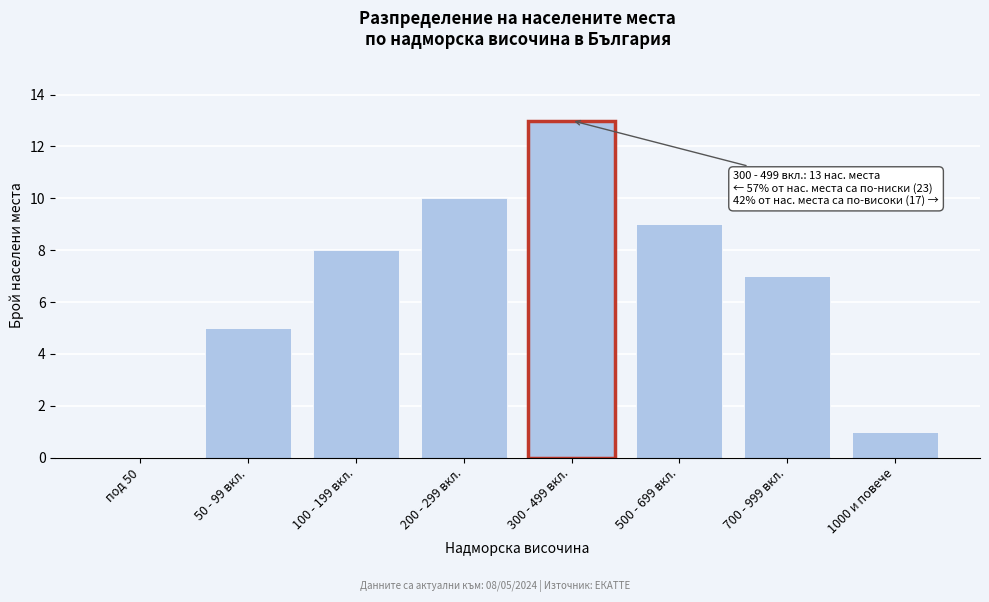

Reading left to right, extract all data points from this chart.

под 50=0	50 - 99 вкл.=5	100 - 199 вкл.=8	200 - 299 вкл.=10	300 - 499 вкл.=13	500 - 699 вкл.=9	700 - 999 вкл.=7	1000 и повече=1